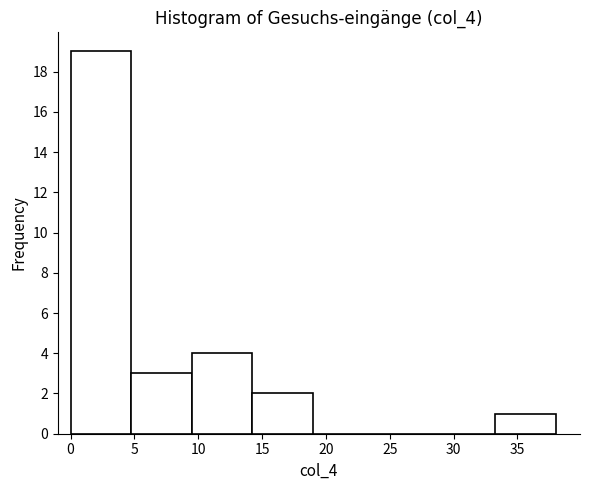

Reading left to right, list every bar in this chart as the range it spans on the x-axis followed by its height. Neither the bar edges nor the heights are printed on the chart, so give them approximately, as read against the axes.

0.00 to 4.75: 19
4.75 to 9.50: 3
9.50 to 14.25: 4
14.25 to 19.00: 2
19.00 to 23.75: 0
23.75 to 28.50: 0
28.50 to 33.25: 0
33.25 to 38.00: 1